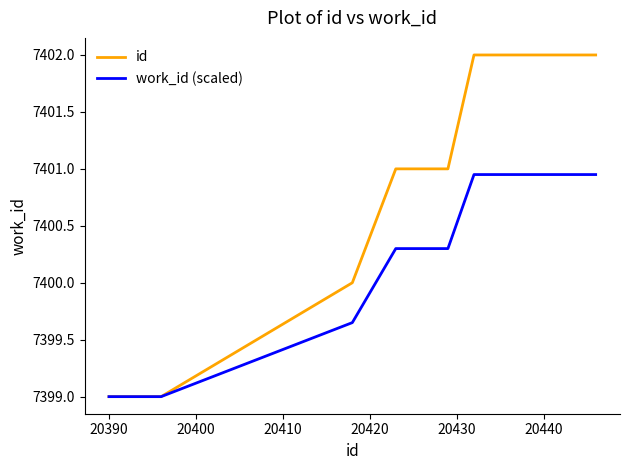

What is the greatest value displayed?

7402.0